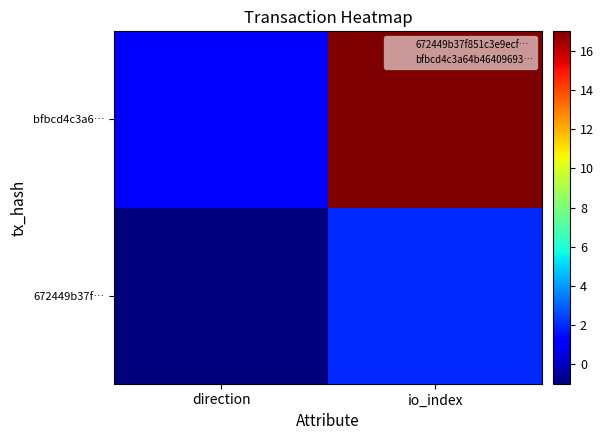

Reading left to right, list all the values displayed in this chart.

672449b37f…: direction=-1	io_index=2
bfbcd4c3a6…: direction=1	io_index=17